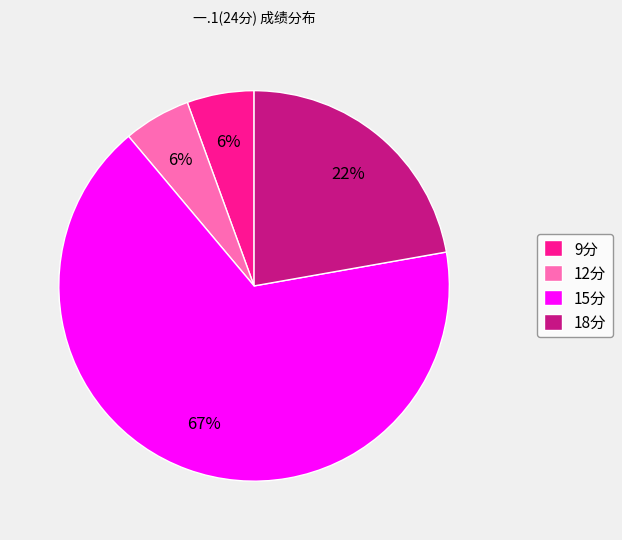

To the nearest percent, what is the average slice percentage?

25%